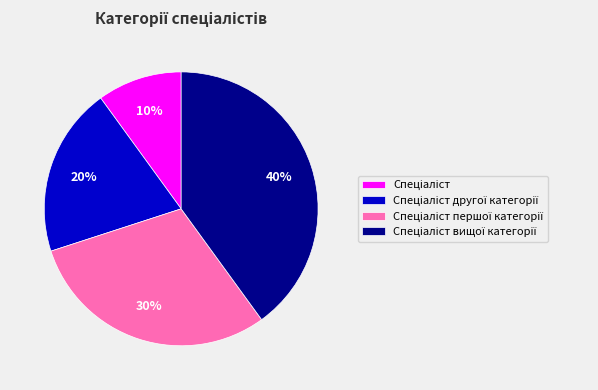

To the nearest percent, what is the average slice percentage?

25%